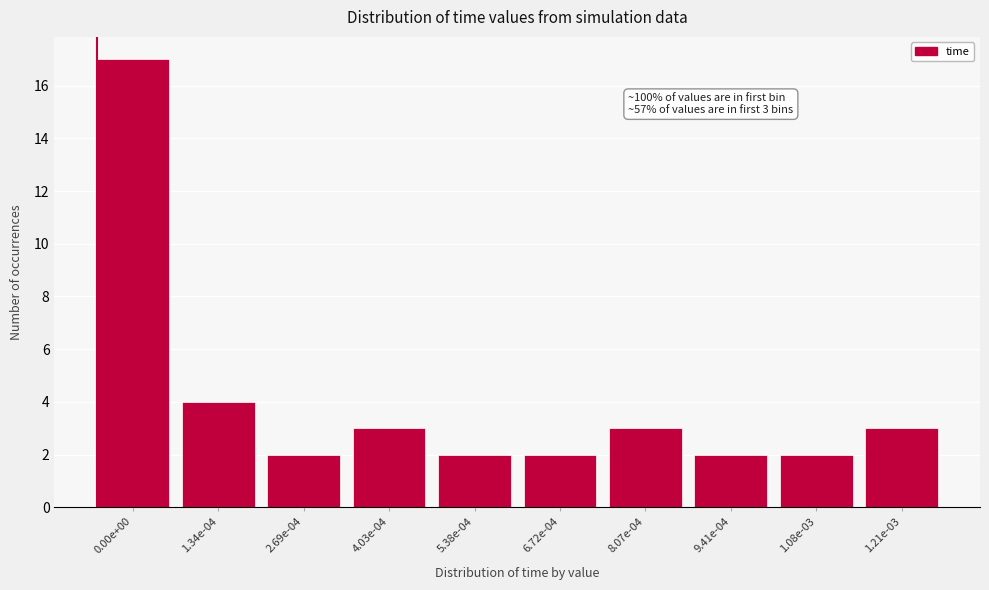

Reading right to left, transcribe all the data shown in this chart.

1.21e-03=3	1.08e-03=2	9.41e-04=2	8.07e-04=3	6.72e-04=2	5.38e-04=2	4.03e-04=3	2.69e-04=2	1.34e-04=4	0.00e+00=17